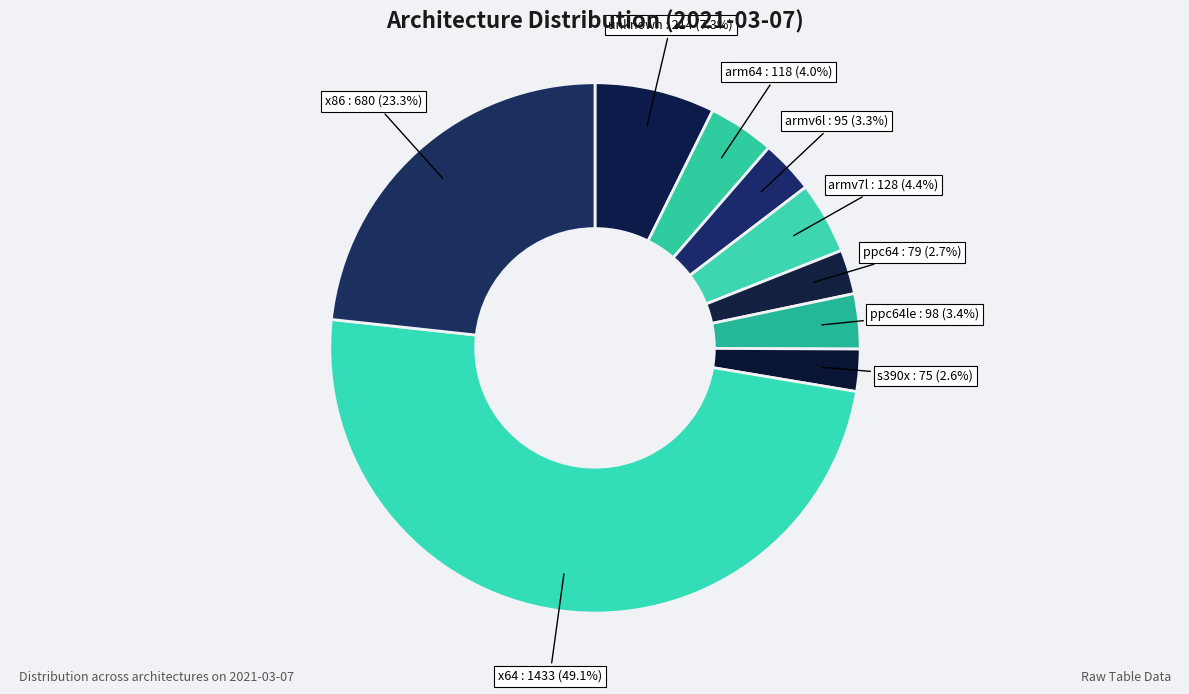

To the nearest percent, what percentage of the pie is x64?

49%